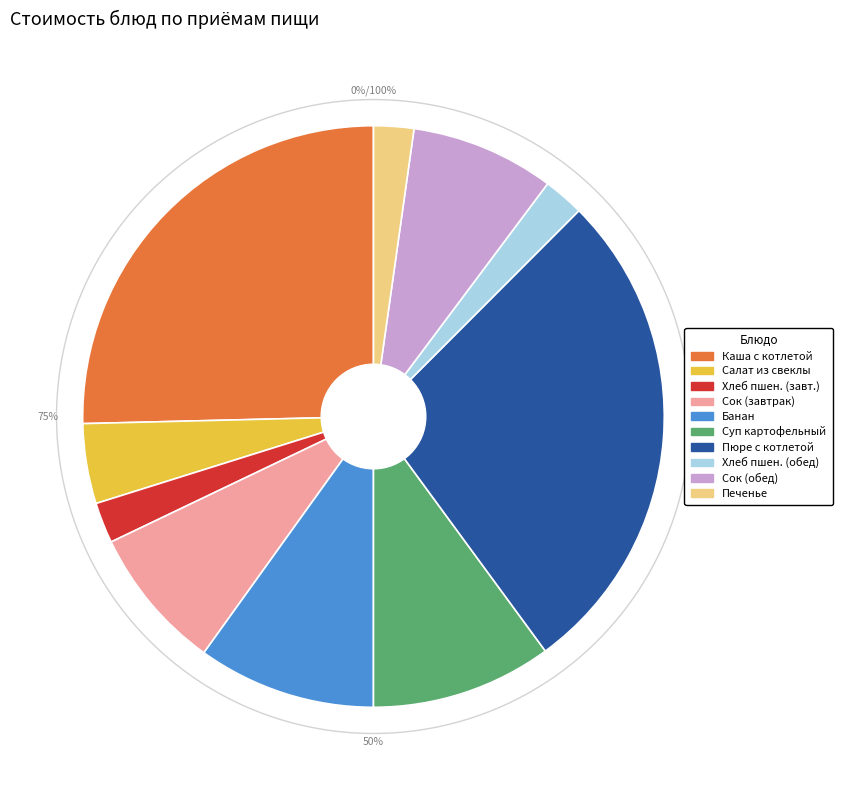

What is the change in value from Каша пшеничная с котлетой to Банан?

-18.9